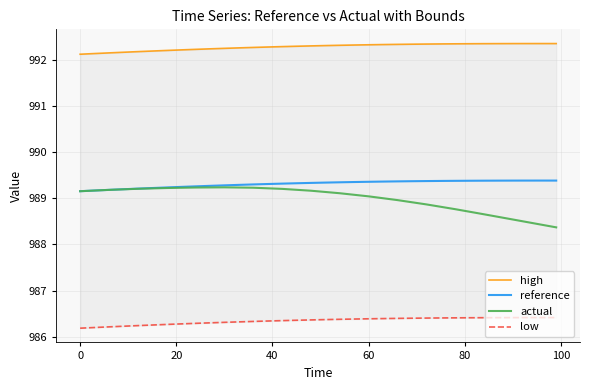

What are all the series names shown in the legend?

high, reference, actual, low